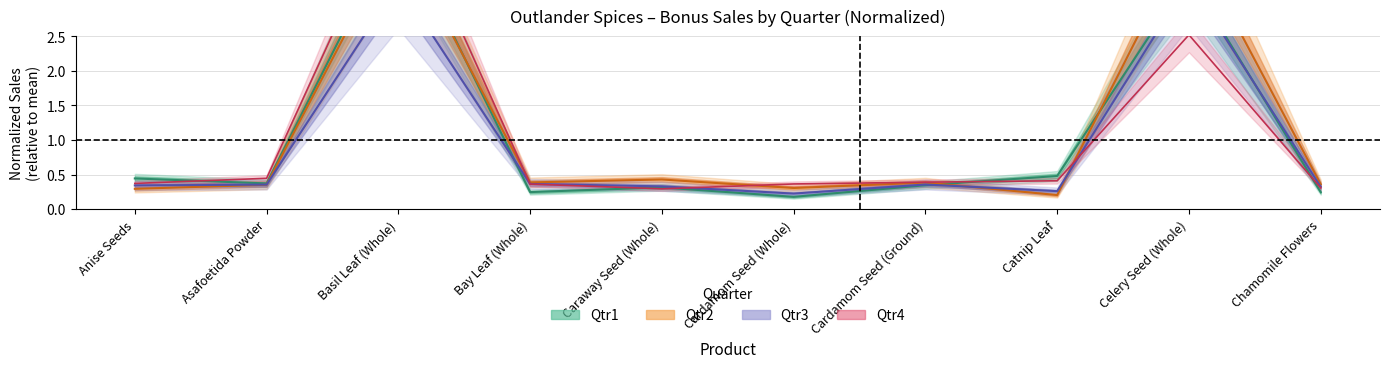

Reading right to left, transcribe all the data shown in this chart.

Qtr1: Chamomile Flowers=0.2	Celery Seed (Whole)=3.4	Catnip Leaf=0.5	Cardamom Seed (Ground)=0.3	Cardamom Seed (Whole)=0.2	Caraway Seed (Whole)=0.3	Bay Leaf (Whole)=0.2	Basil Leaf (Whole)=4.1	Asafoetida Powder=0.4	Anise Seeds=0.4
Qtr2: Chamomile Flowers=0.4	Celery Seed (Whole)=4.0	Catnip Leaf=0.2	Cardamom Seed (Ground)=0.4	Cardamom Seed (Whole)=0.3	Caraway Seed (Whole)=0.4	Bay Leaf (Whole)=0.4	Basil Leaf (Whole)=4.0	Asafoetida Powder=0.4	Anise Seeds=0.3
Qtr3: Chamomile Flowers=0.3	Celery Seed (Whole)=3.3	Catnip Leaf=0.3	Cardamom Seed (Ground)=0.4	Cardamom Seed (Whole)=0.2	Caraway Seed (Whole)=0.3	Bay Leaf (Whole)=0.4	Basil Leaf (Whole)=3.3	Asafoetida Powder=0.4	Anise Seeds=0.3
Qtr4: Chamomile Flowers=0.3	Celery Seed (Whole)=2.5	Catnip Leaf=0.4	Cardamom Seed (Ground)=0.4	Cardamom Seed (Whole)=0.4	Caraway Seed (Whole)=0.3	Bay Leaf (Whole)=0.4	Basil Leaf (Whole)=4.6	Asafoetida Powder=0.4	Anise Seeds=0.4